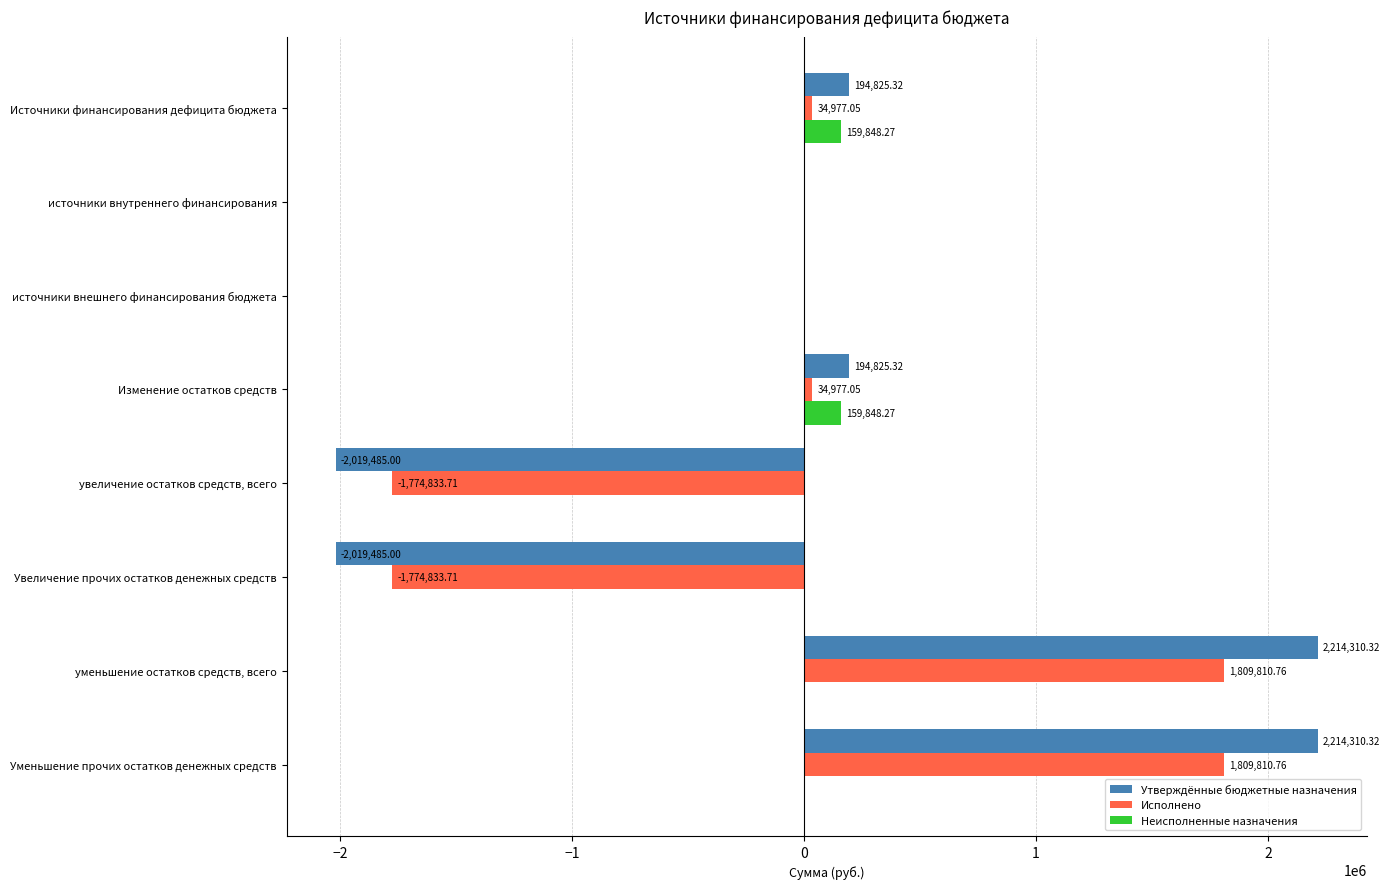

Is the value of Утверждённые бюджетные назначения at Изменение остатков средств greater than the value of Неисполненные назначения at Уменьшение прочих остатков денежных средств?

Yes